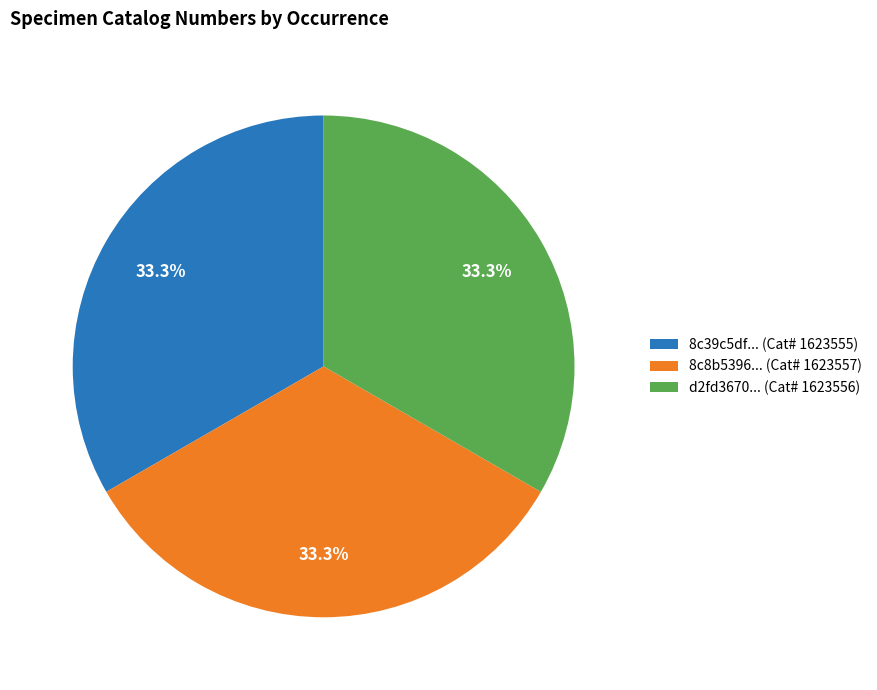

Is there any slice that represents more than half of the pie?

No